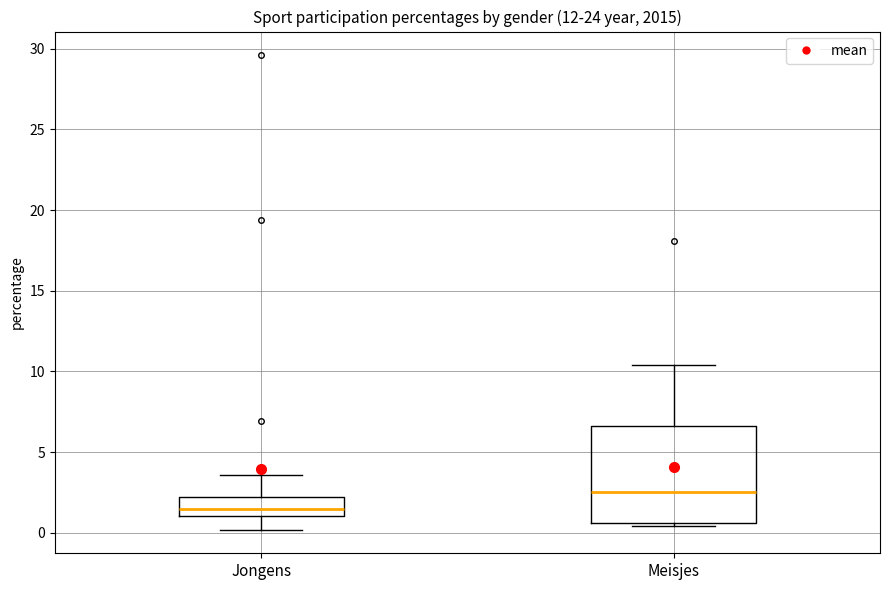

Reading left to right, read every box against the y-axis: the position of its median line, the range the box covers, and the ends of its whiskers. The values are not printed on the chart, so give them approximately, as read against the axis.

Jongens: median 1.5, box 1.0 to 2.0, whiskers 0.0 to 3.5
Meisjes: median 2.5, box 0.5 to 6.5, whiskers 0.5 (just below the box's lower edge) to 10.5